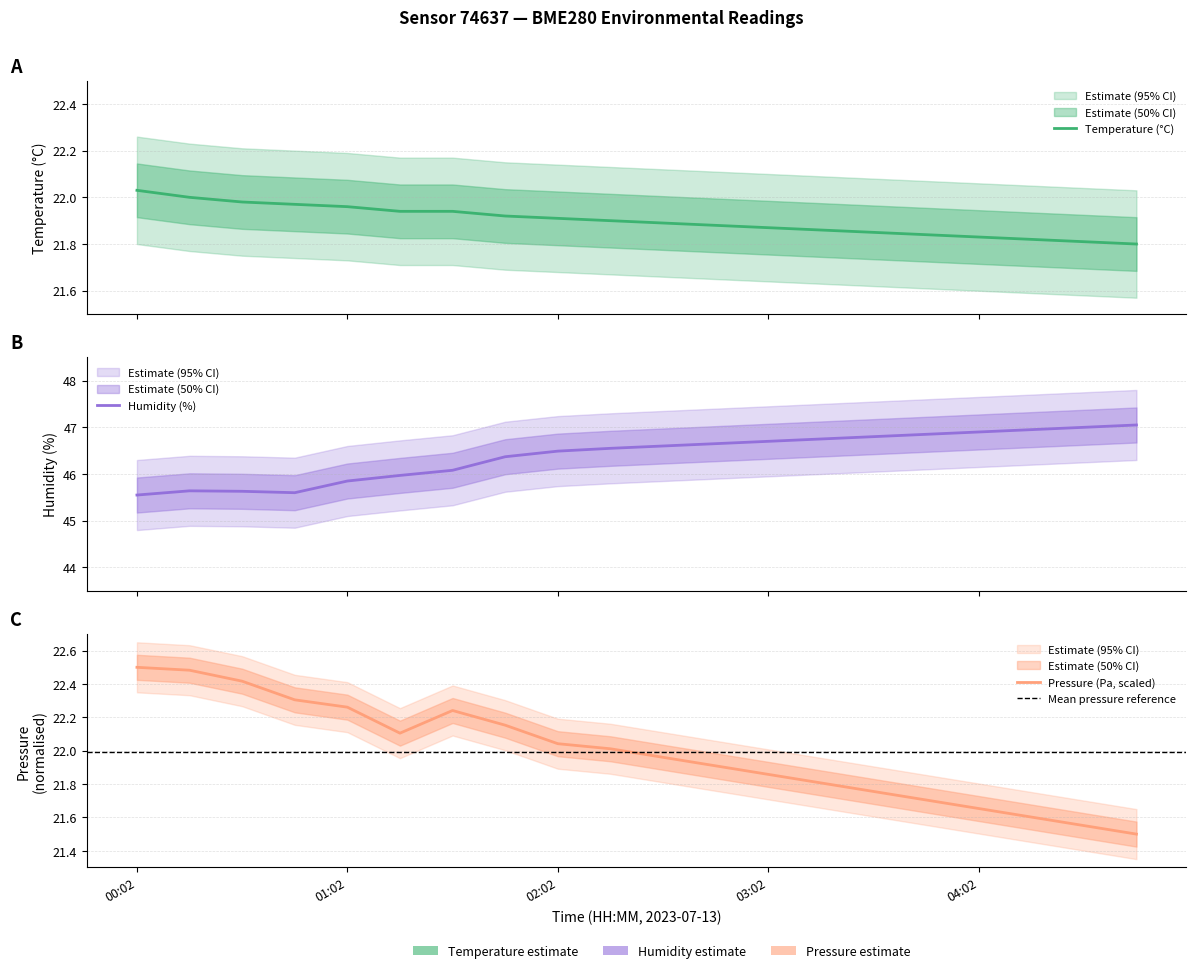

Reading right to left, what are all the values shown in this chart?

temperature: 21.8	21.8	21.8	21.8	21.8	21.9	21.9	21.9	21.9	21.9	21.9	21.9	21.9	21.9	21.9	22.0	22.0	22.0	22.0	22.0
humidity: 47.0	47.0	47.0	46.9	46.9	46.8	46.8	46.7	46.6	46.6	46.5	46.5	46.4	46.1	46.0	45.9	45.6	45.6	45.6	45.5
pressure_norm: 21.5	21.6	21.6	21.7	21.7	21.8	21.8	21.9	21.9	22.0	22.0	22.0	22.2	22.2	22.1	22.3	22.3	22.4	22.5	22.5